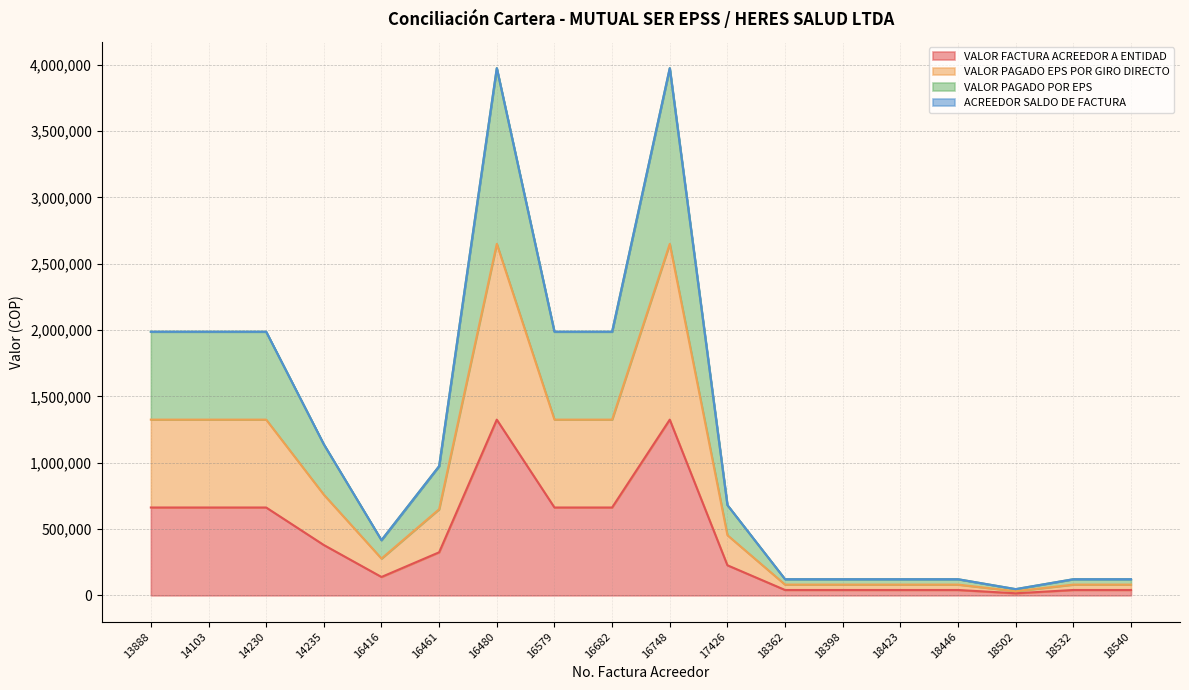

Does the chart have visible grid lines?

Yes